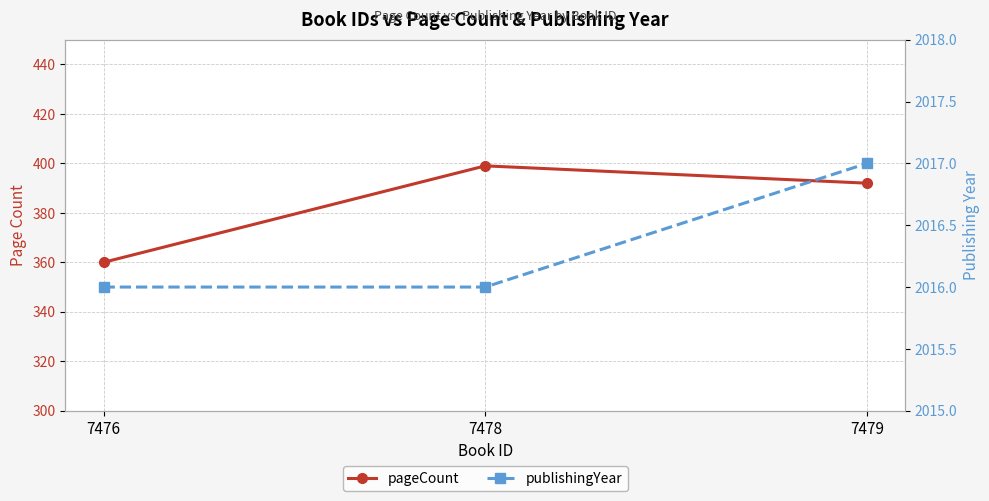

True or false: publishingYear has a value of 2016 at 7478.

True